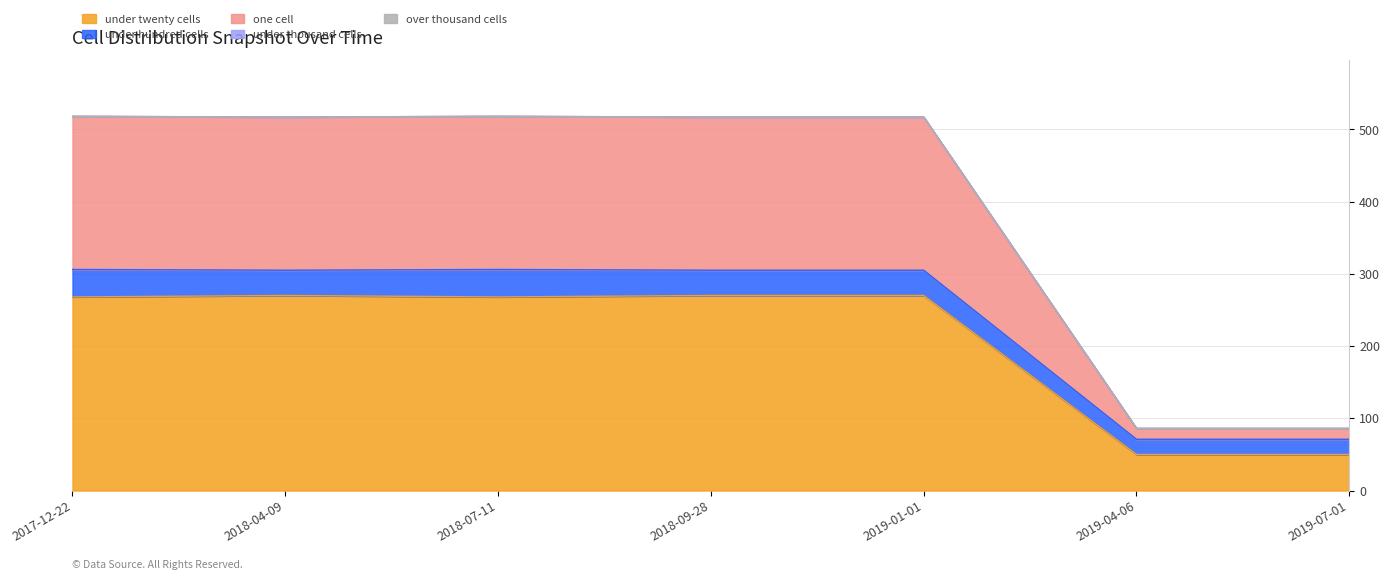

What is the value of the under_twenty_cells point at the 1st from the left?

268